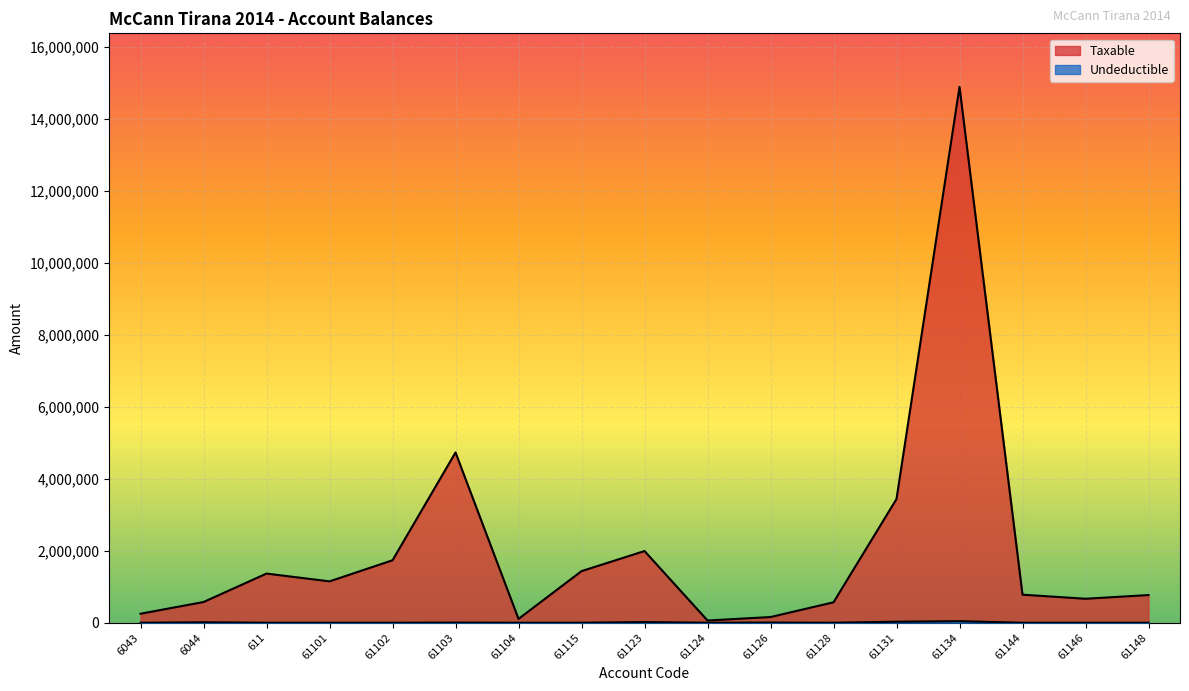

True or false: Undeductible and Taxable intersect in this chart.

False